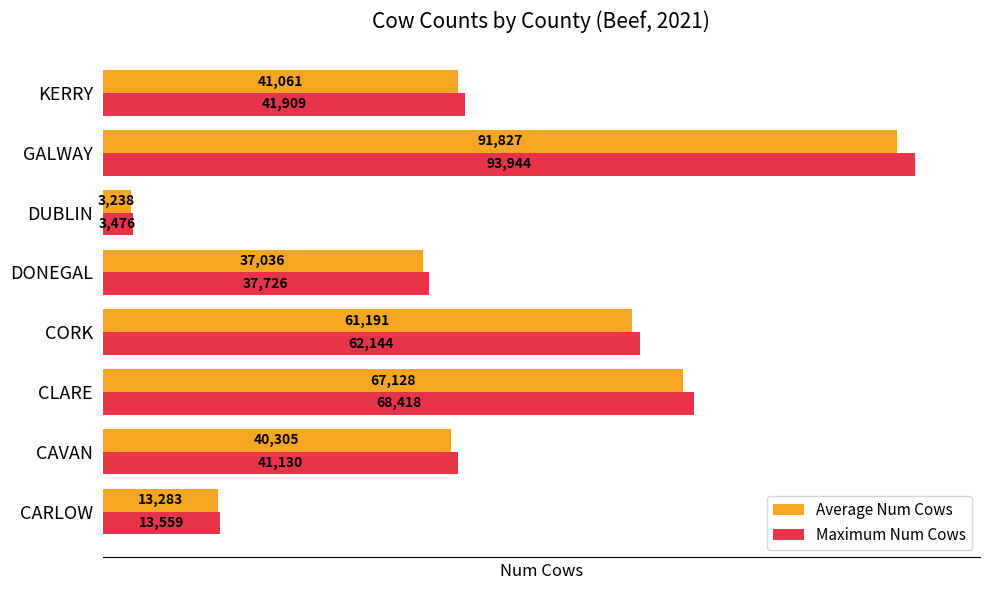

Which category has the highest value in the Maximum Num Cows series?

GALWAY